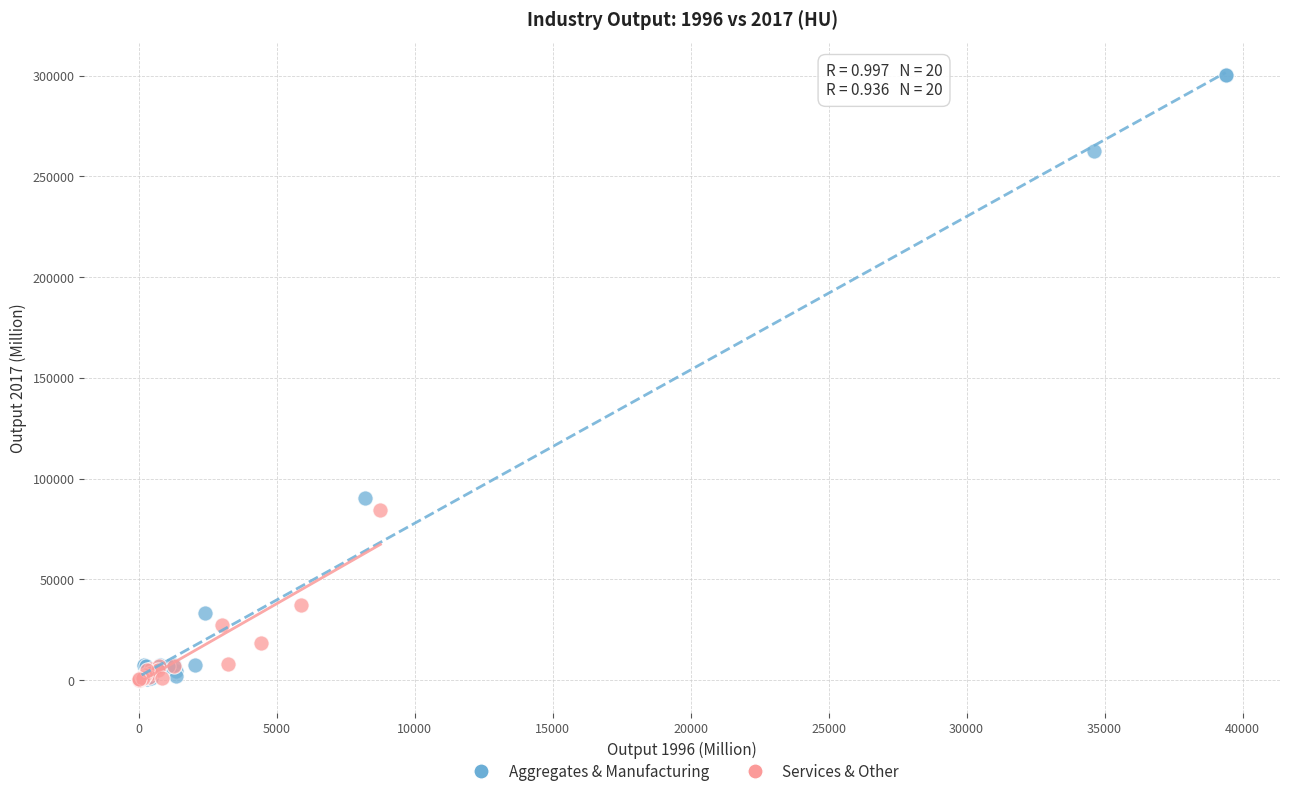

Which series has the largest Y range (max minus min)?

Aggregates & Manufacturing